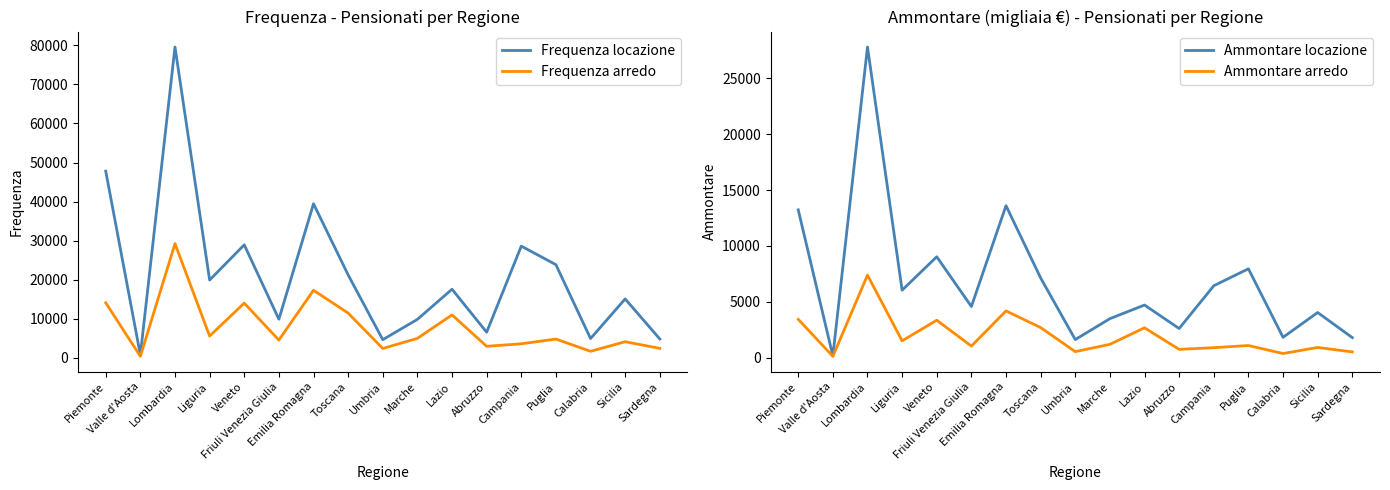

What is the label of the 13th point from the right?

Veneto